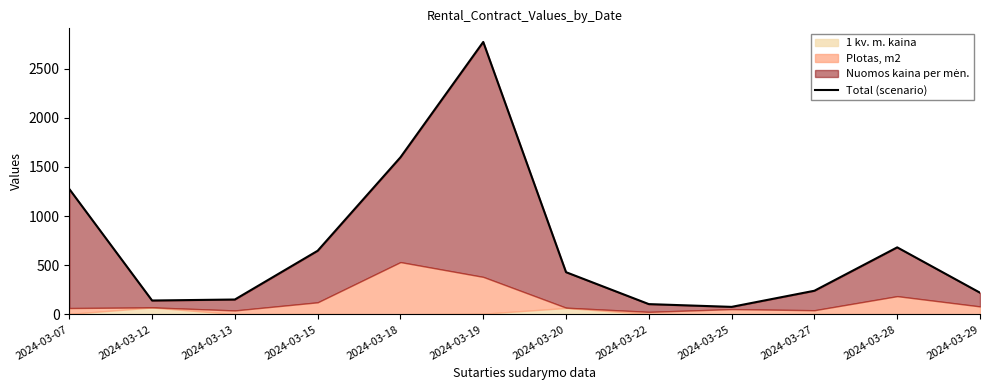

Rank the categories by value from highest to lowest.

2024-03-19, 2024-03-18, 2024-03-07, 2024-03-28, 2024-03-15, 2024-03-20, 2024-03-27, 2024-03-29, 2024-03-13, 2024-03-12, 2024-03-22, 2024-03-25